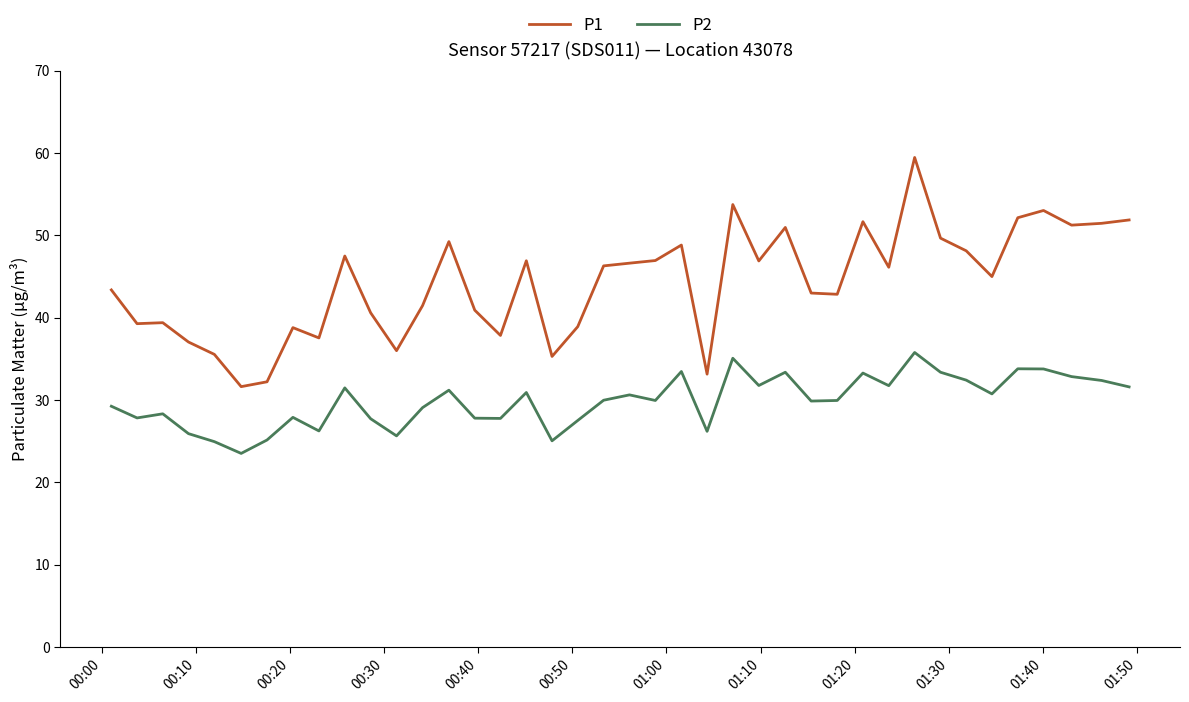

What is the smallest value displayed?

23.5